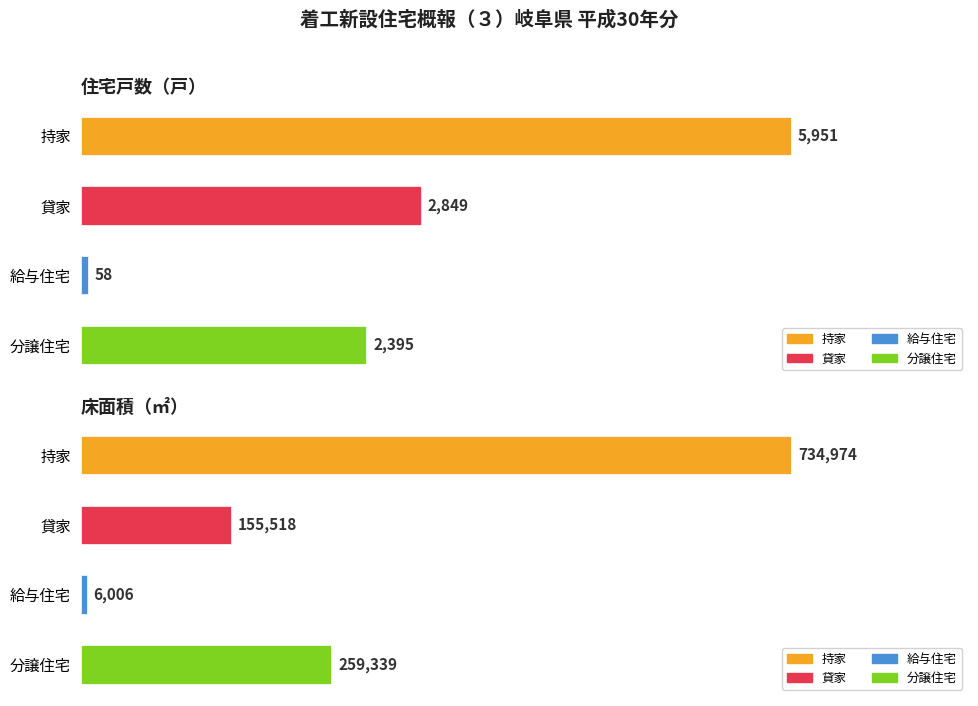

What is the difference between the maximum and minimum values in the 給与住宅 series?

5948